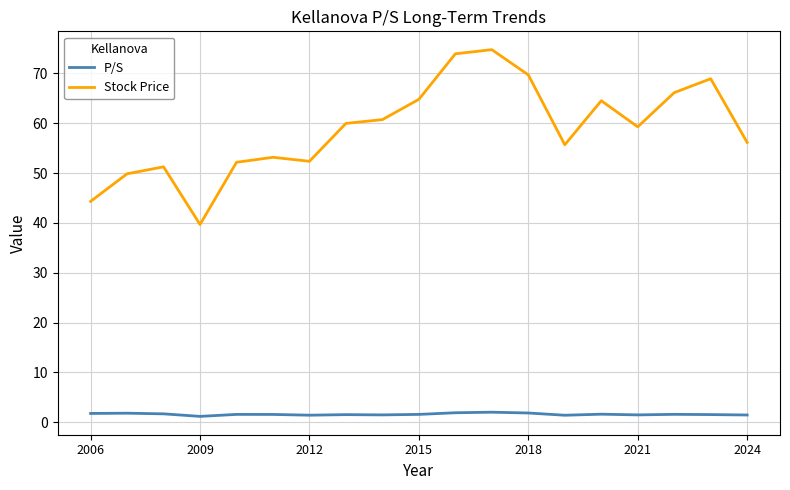

At how many categories does at least one series exceed 22?

19